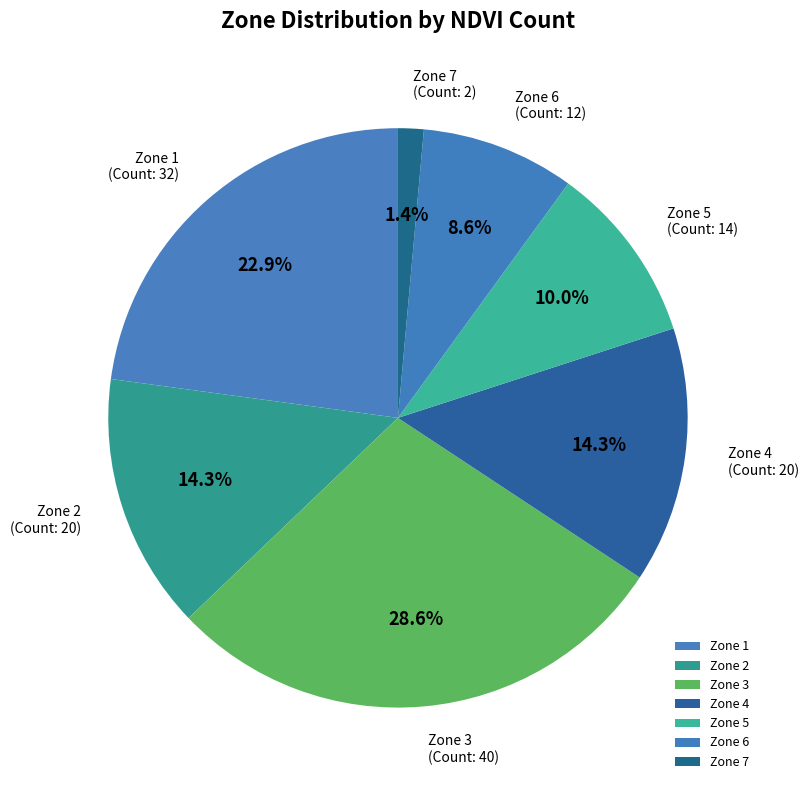

Which has a higher value, Zone 6 or Zone 2?

Zone 2